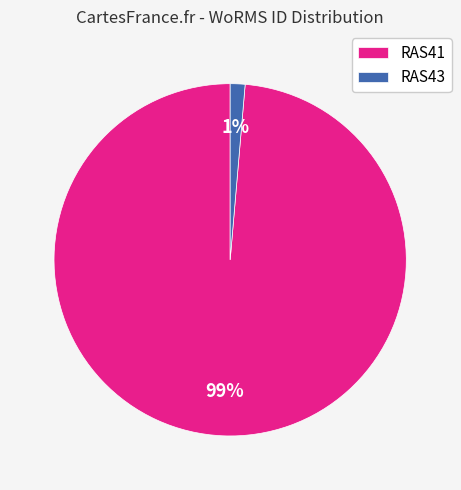

How many slices are in this pie chart?

2